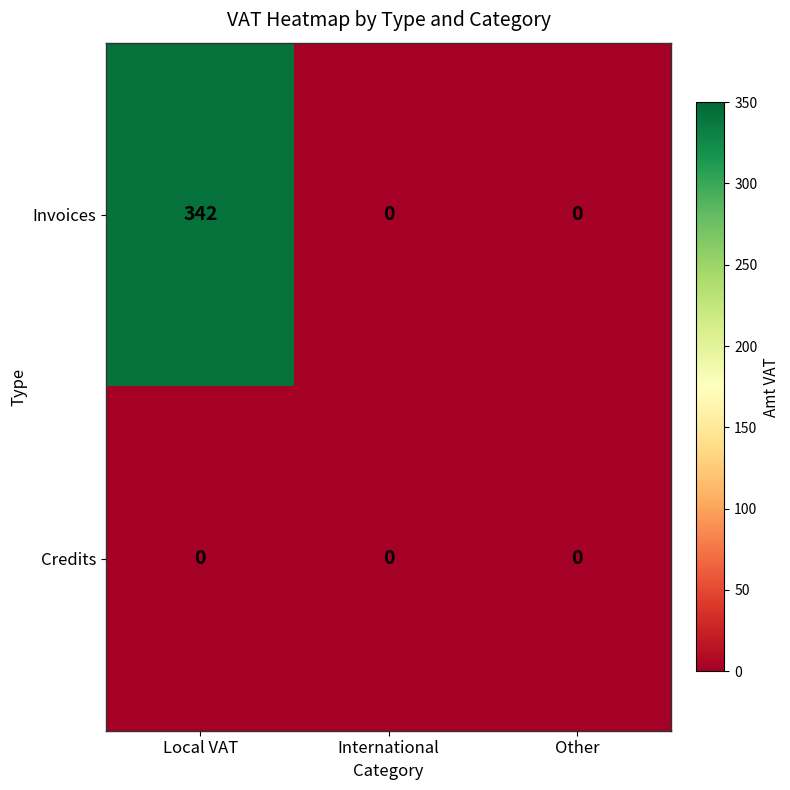

Reading left to right, extract all data points from this chart.

Invoices: 342	0	0
Credits: 0	0	0